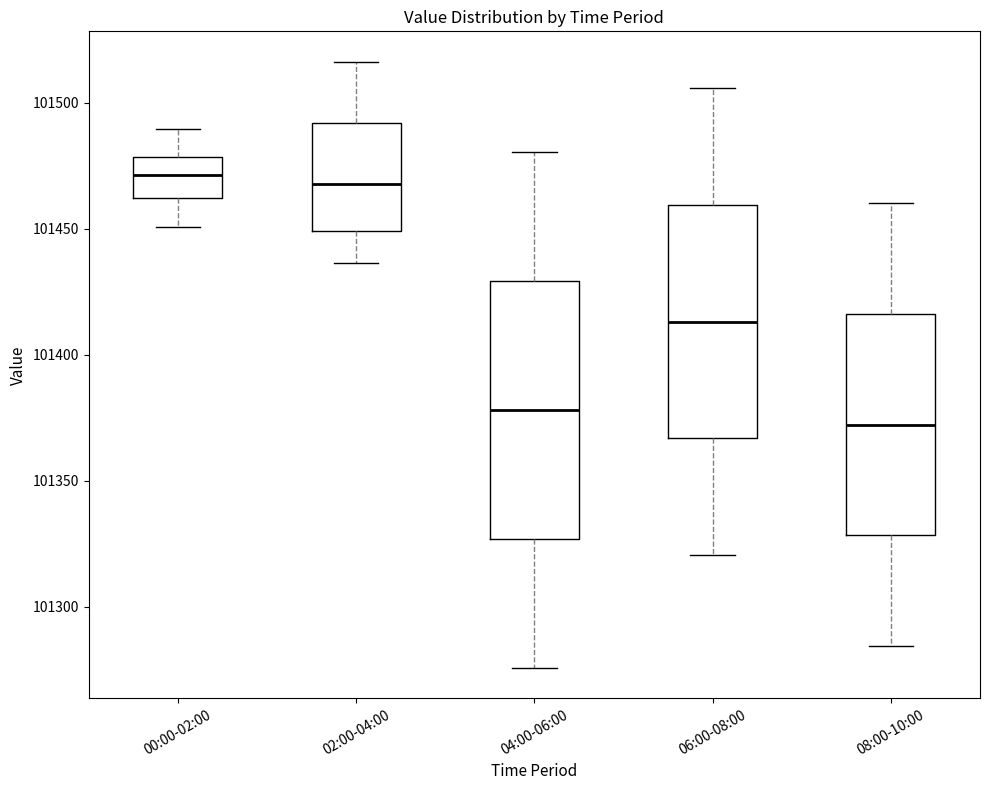

Comparing the boxes themselves (not the whiskers), which one is the tallest?

04:00-06:00